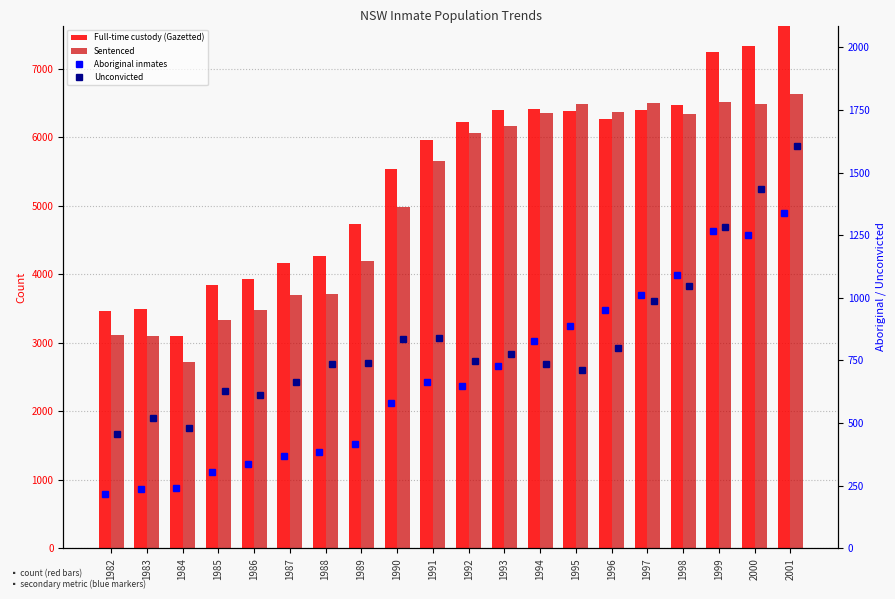

Between 1992 and 2001, which is larger?

2001